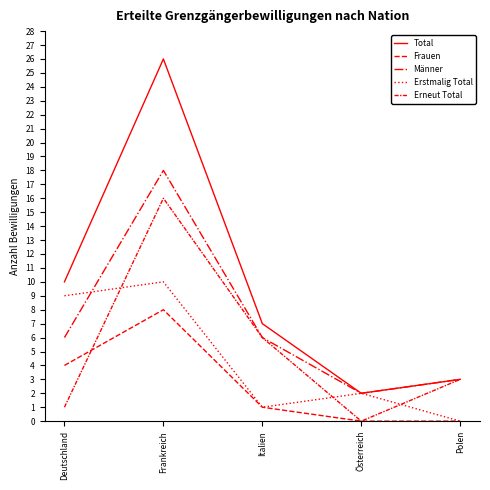

Is this an area chart (filled region under the line)?

No